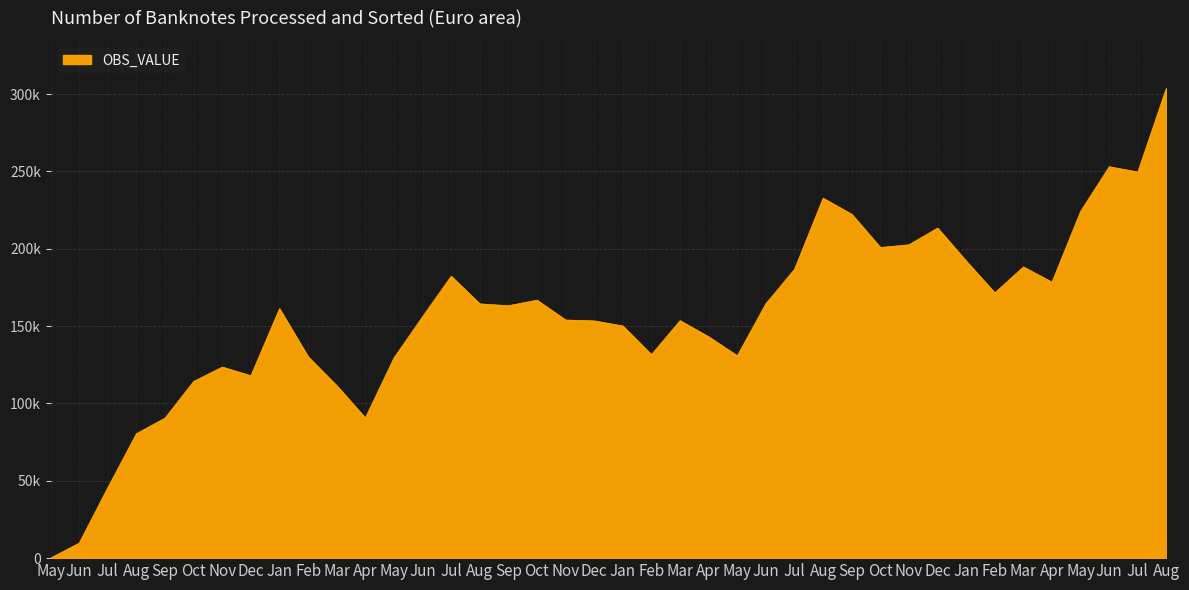

Does the chart have visible grid lines?

Yes